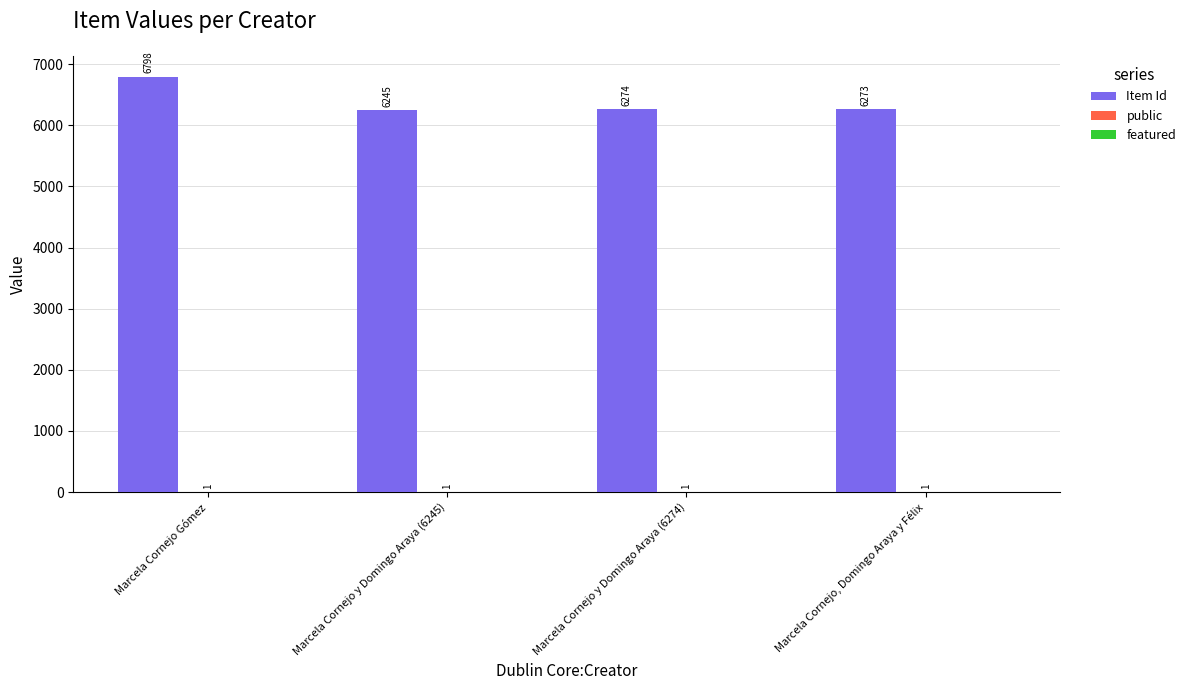

True or false: Item Id has a value of 6798 at Marcela Cornejo Gómez.

True